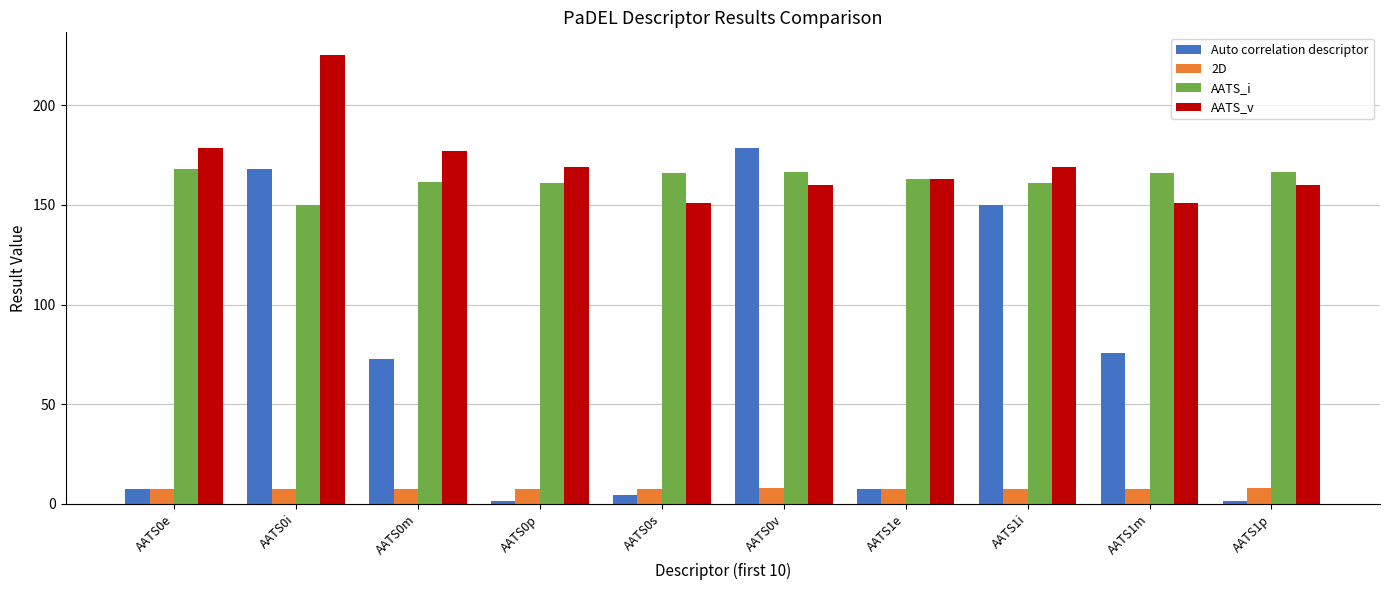

At how many categories does at least one series exceed 19?

10